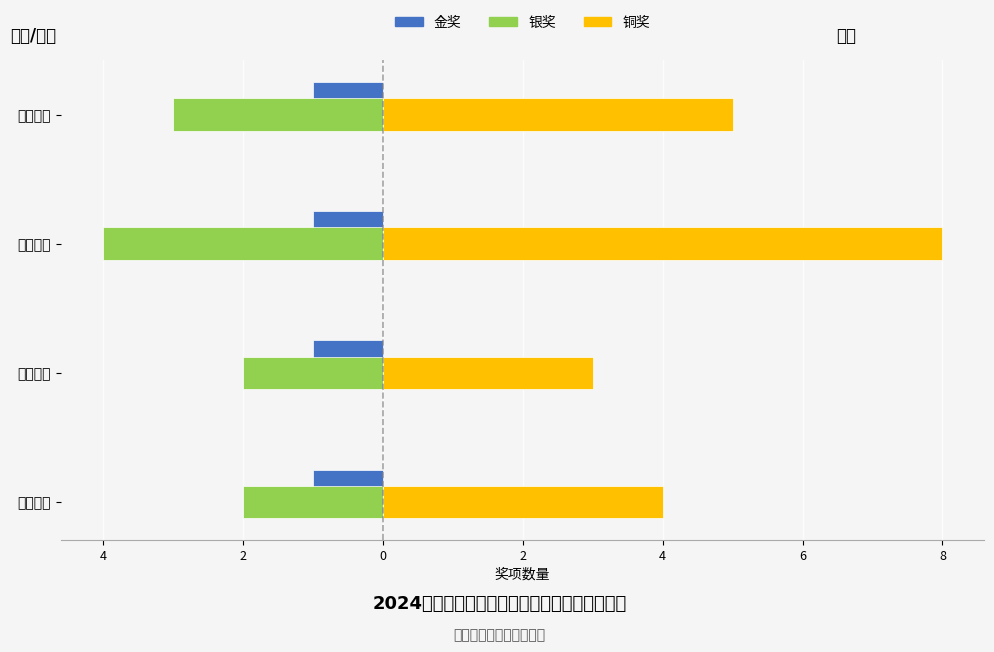

At how many categories does at least one series exceed 5?

1